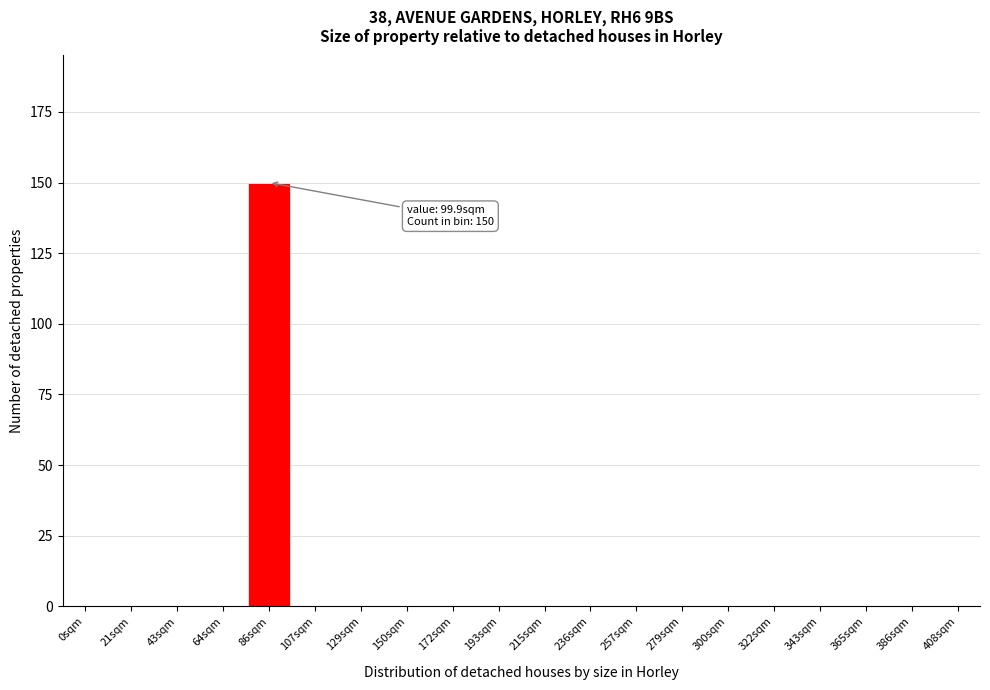

Reading left to right, extract all data points from this chart.

0sqm=0	21sqm=0	43sqm=0	64sqm=0	86sqm=150	107sqm=0	129sqm=0	150sqm=0	172sqm=0	193sqm=0	215sqm=0	236sqm=0	257sqm=0	279sqm=0	300sqm=0	322sqm=0	343sqm=0	365sqm=0	386sqm=0	408sqm=0